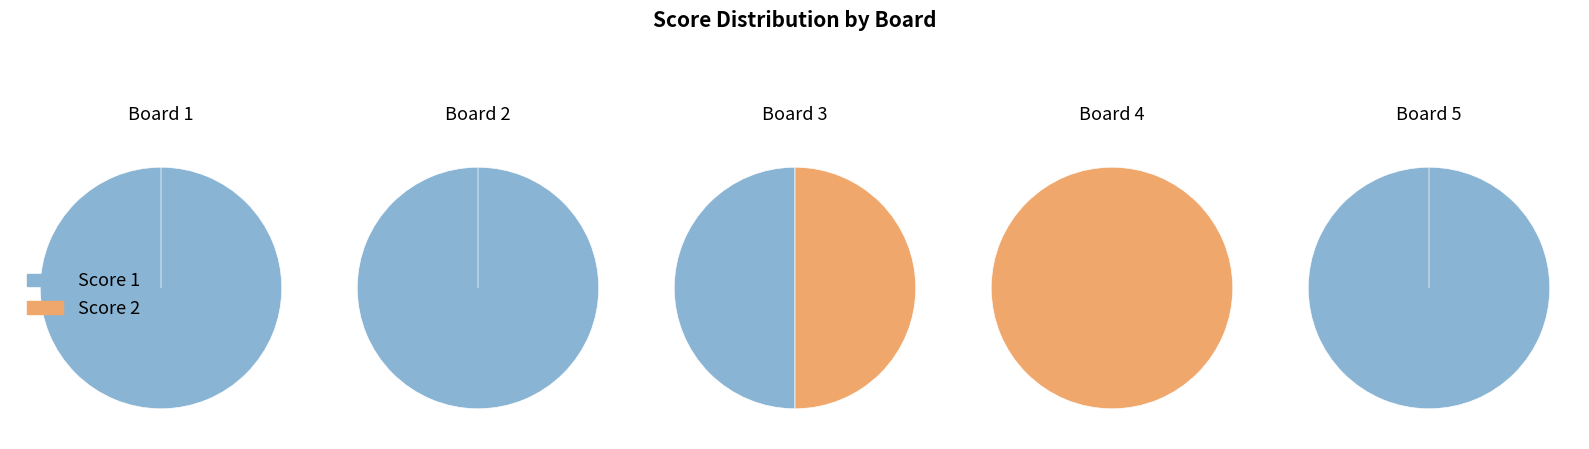

Which slice is the largest?

2